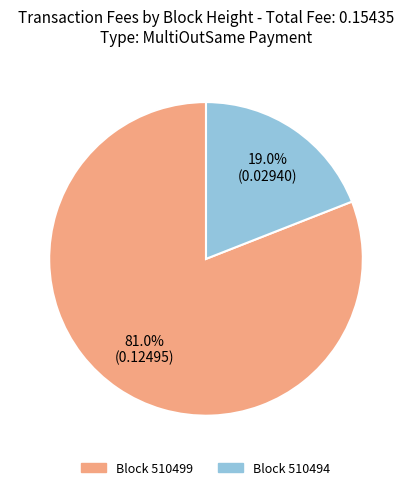

Does any single category account for the majority?

Yes